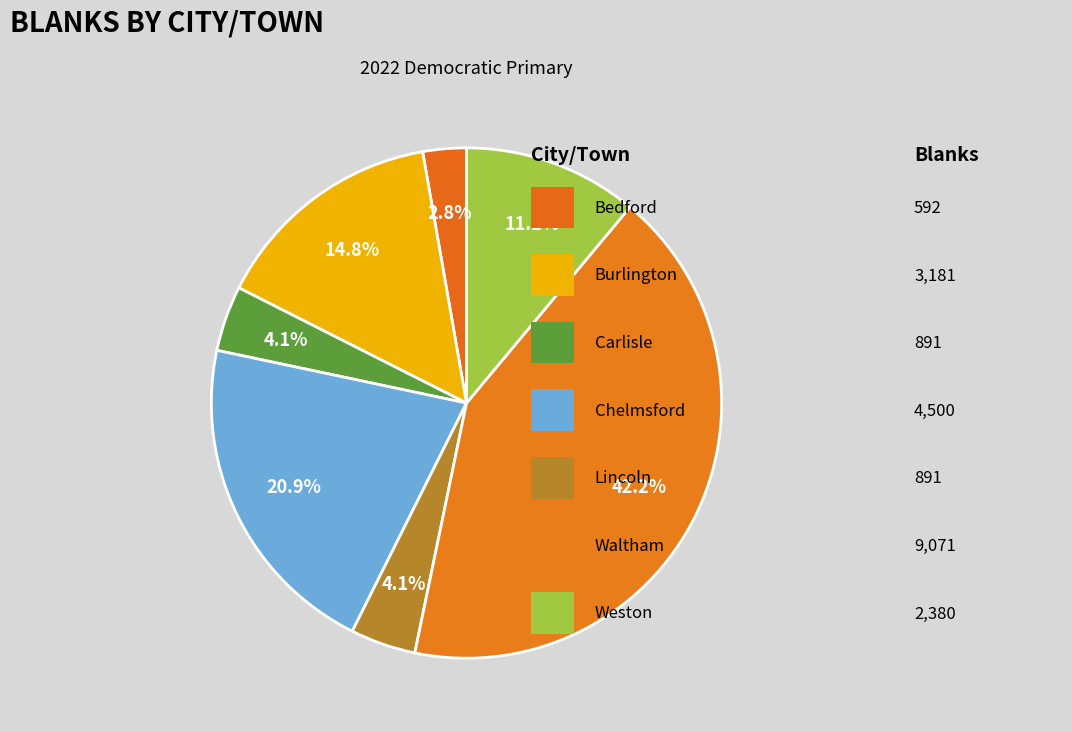

Count the number of slices in the pie.

7